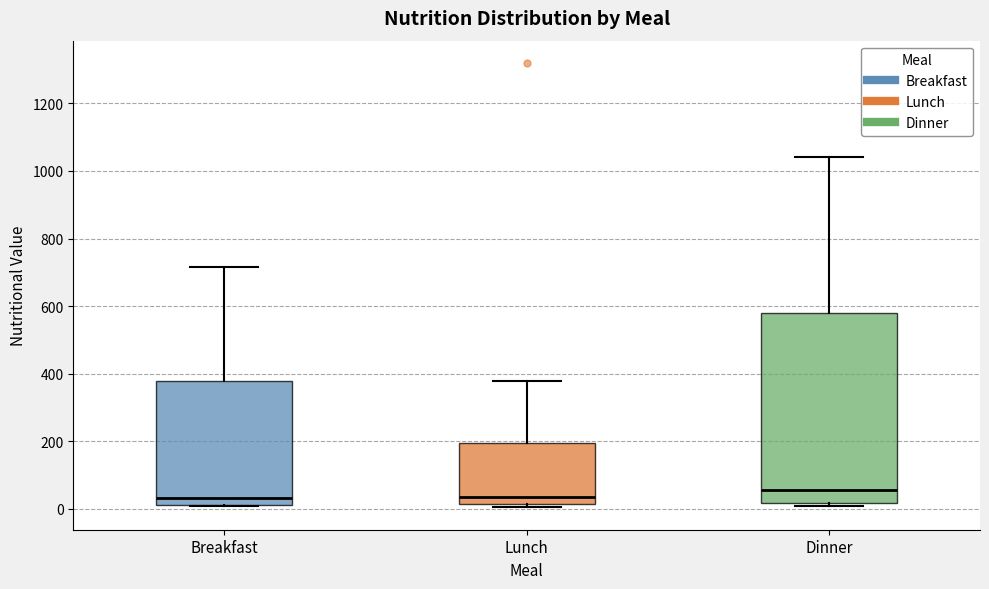

Which box is the tallest, from its lower edge to its upper edge?

Dinner